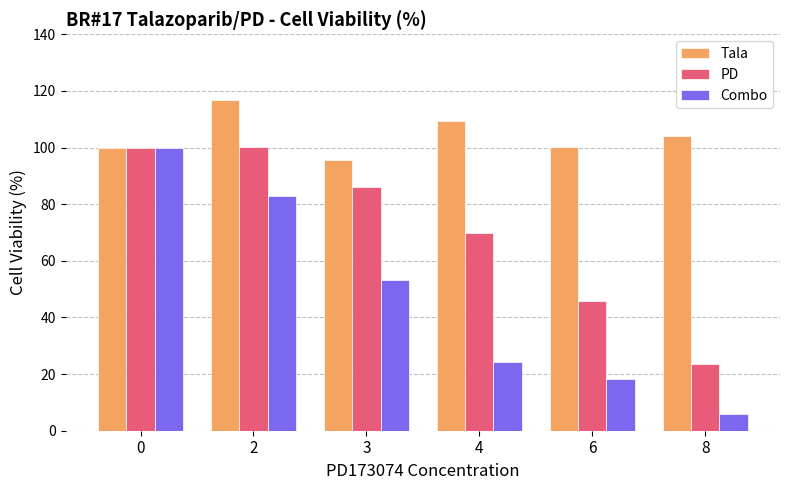

List the series in order of their overall mean, lowest first.

Combo, PD, Tala